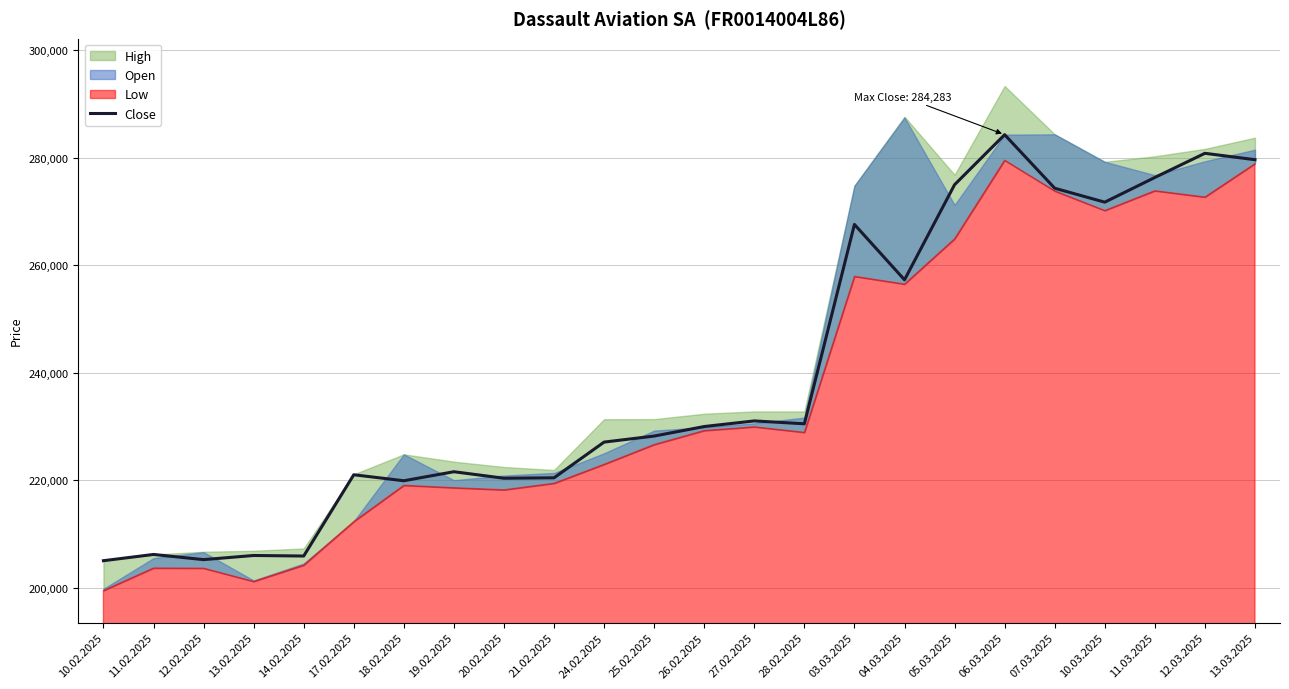

Where is the first local minimum?

12.02.2025